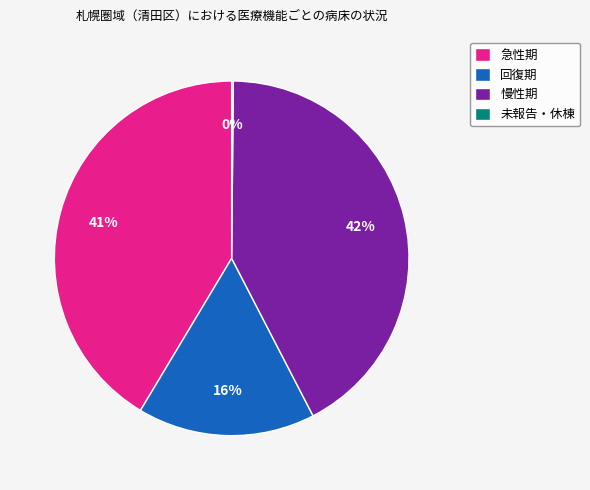

To the nearest percent, what percentage of the pie is 急性期?

41%